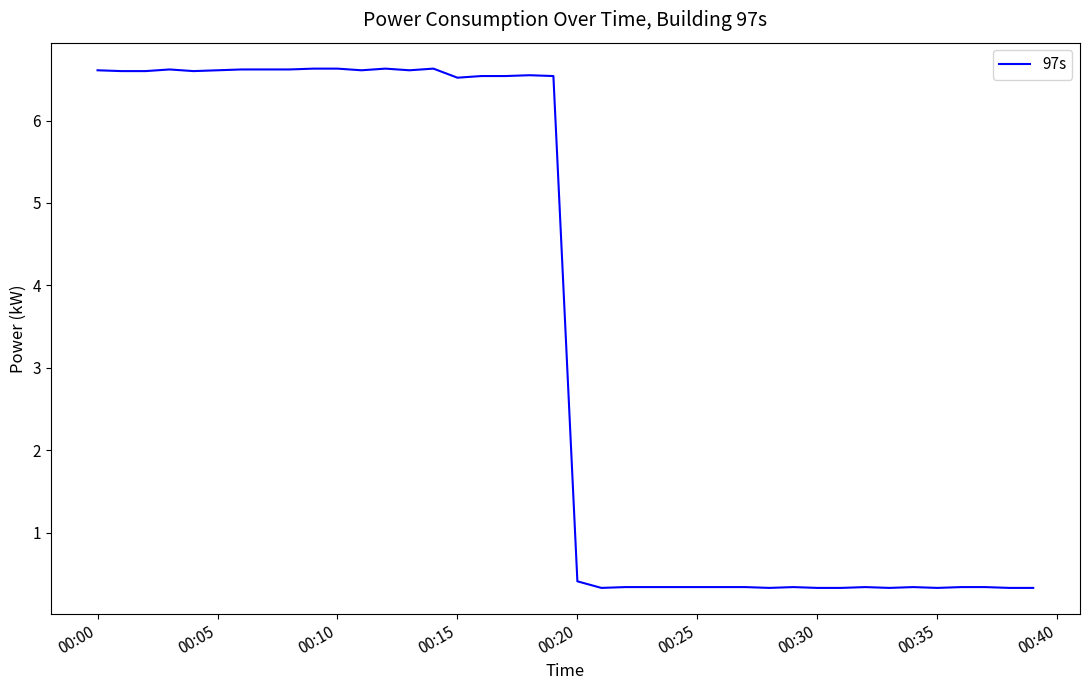

What is the greatest value displayed?

6.6